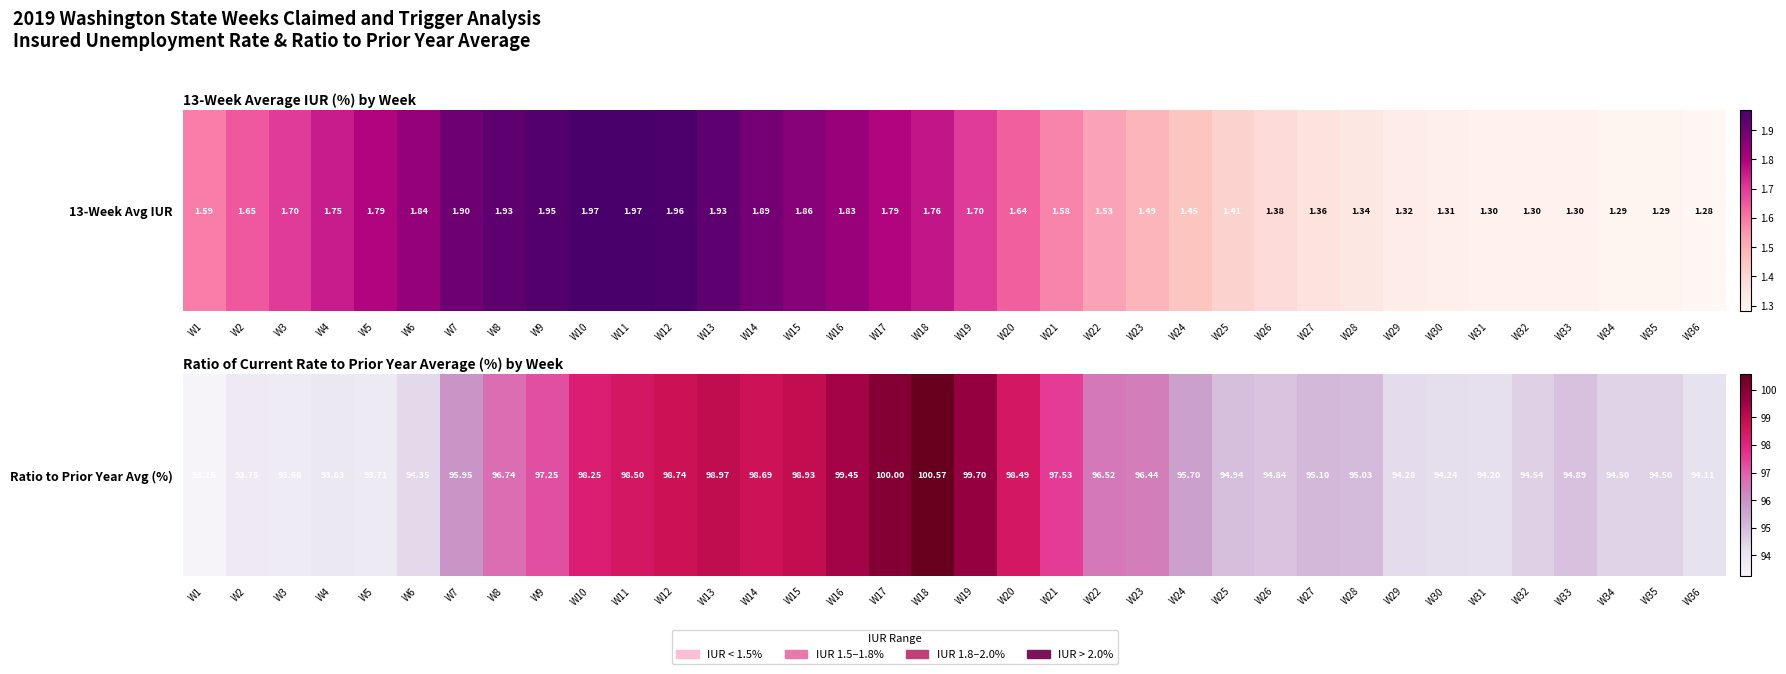

Reading left to right, transcribe all the data shown in this chart.

W1=93.2	W2=93.8	W3=93.7	W4=93.8	W5=93.7	W6=94.3	W7=96.0	W8=96.7	W9=97.2	W10=98.2	W11=98.5	W12=98.7	W13=99.0	W14=98.7	W15=98.9	W16=99.5	W17=100.0	W18=100.6	W19=99.7	W20=98.5	W21=97.5	W22=96.5	W23=96.4	W24=95.7	W25=94.9	W26=94.8	W27=95.1	W28=95.0	W29=94.3	W30=94.2	W31=94.2	W32=94.5	W33=94.9	W34=94.5	W35=94.5	W36=94.1